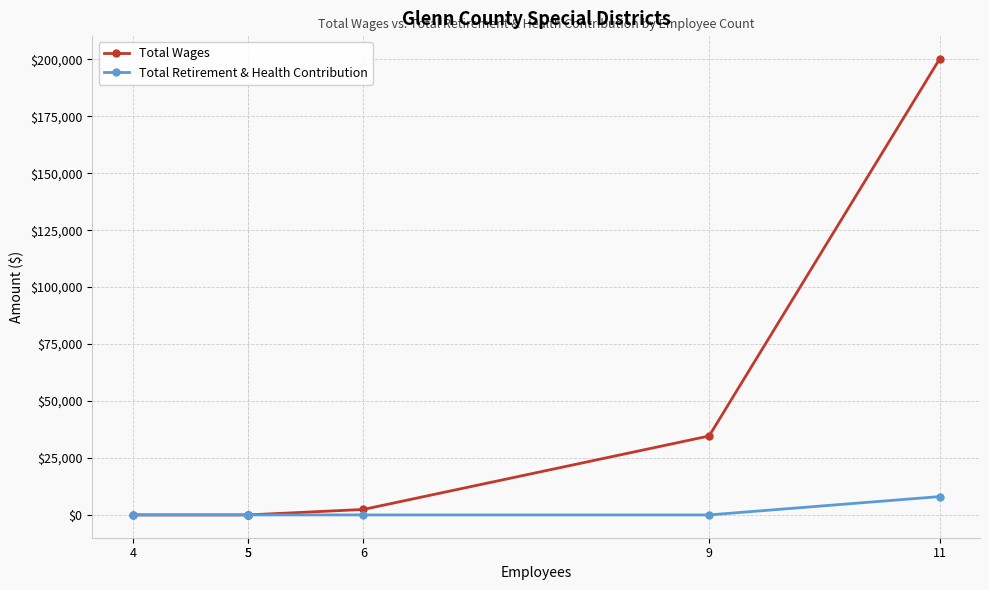

At which label is Total Retirement & Health Contribution closest to 4025?

4